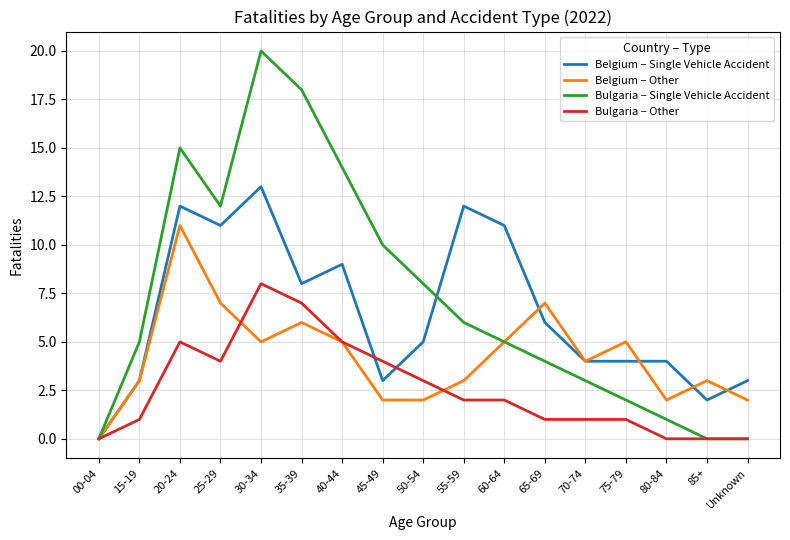

Which category has the highest value in the Bulgaria – Single Vehicle Accident series?

30-34